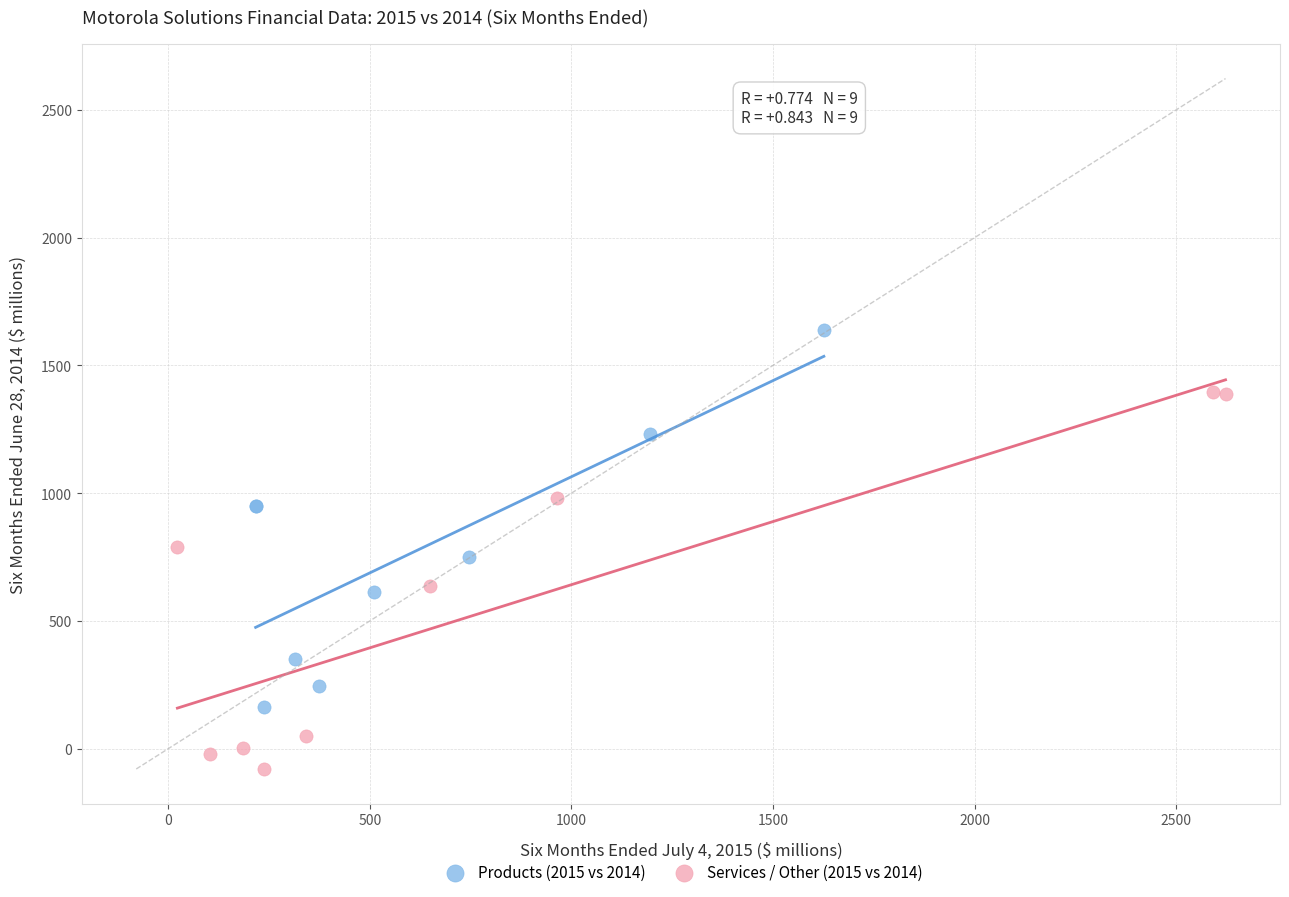

Which series contains the highest Y value?

Products (2015 vs 2014)